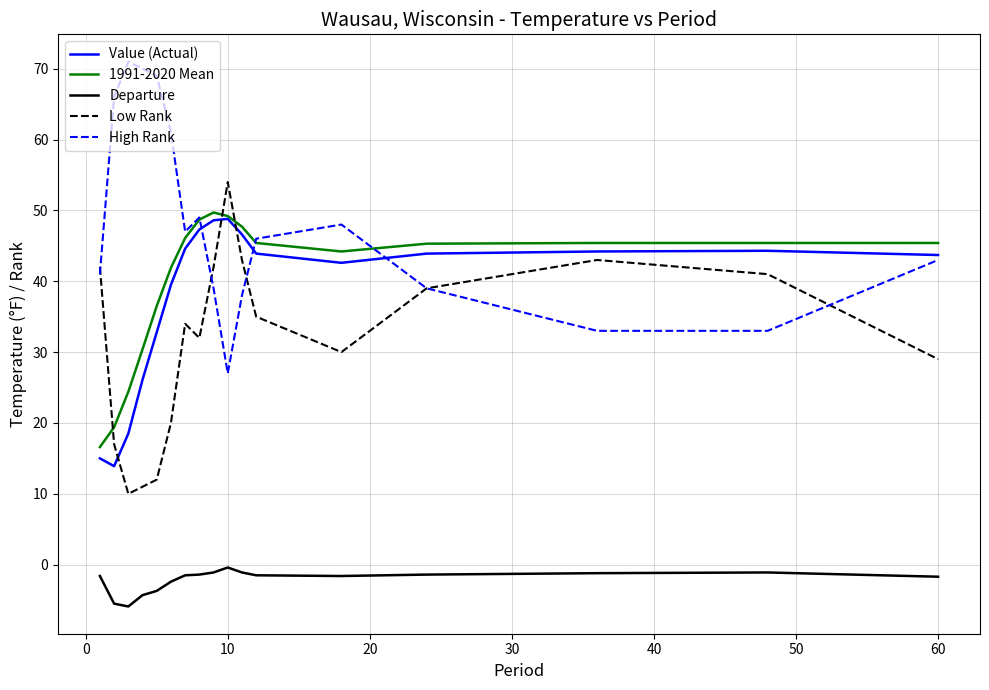

What is the difference between the maximum and minimum values in the Low Rank series?

44.0